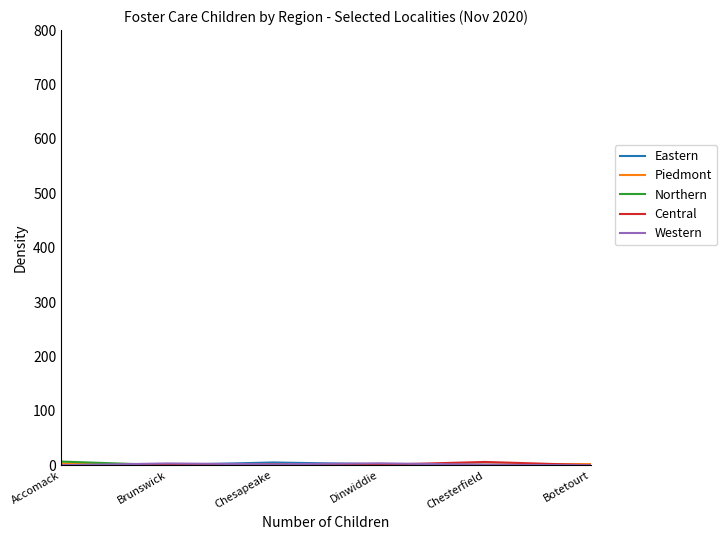

What is the average value of the Western series?

1.7